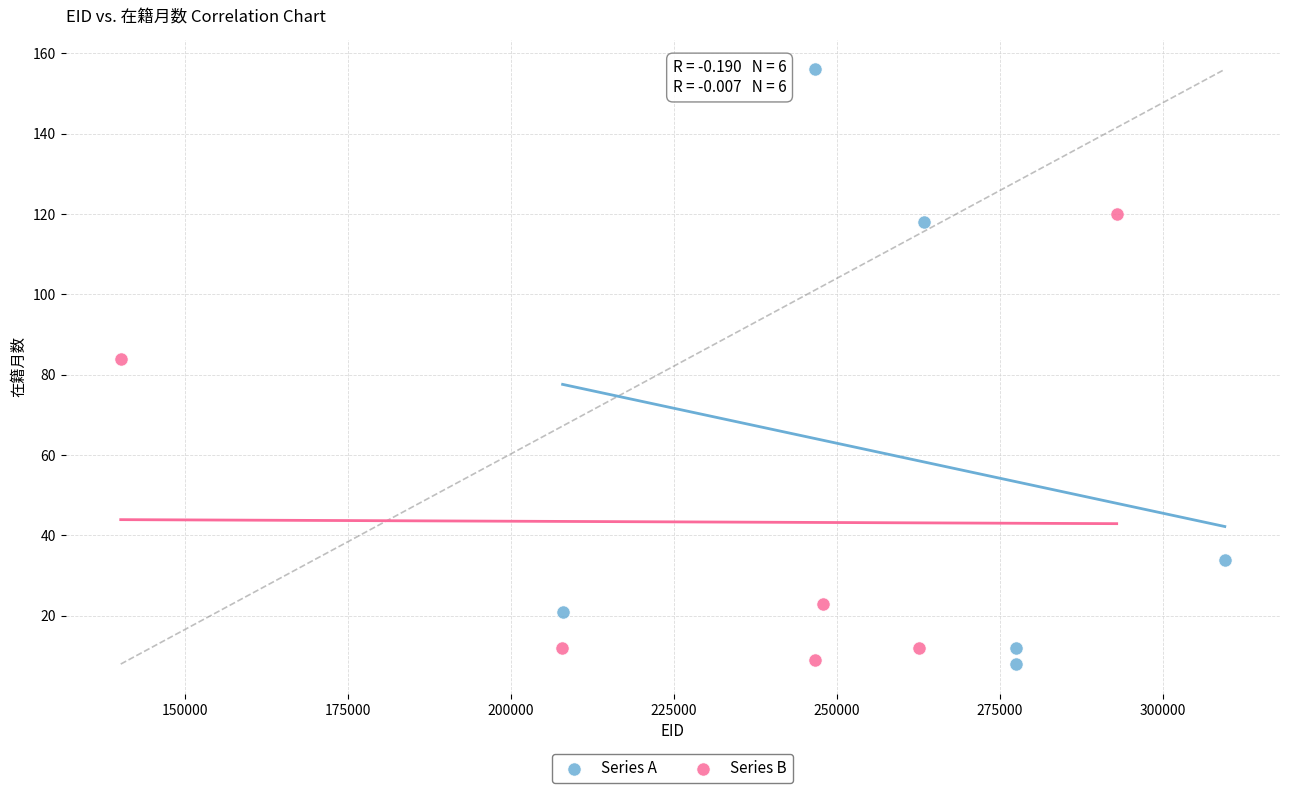

Which series has the widest spread of Y values?

Series A